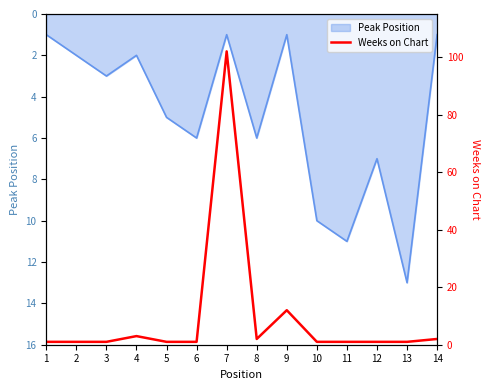

Reading left to right, extract all data points from this chart.

1	1	1	3	1	1	102	2	12	1	1	1	1	2